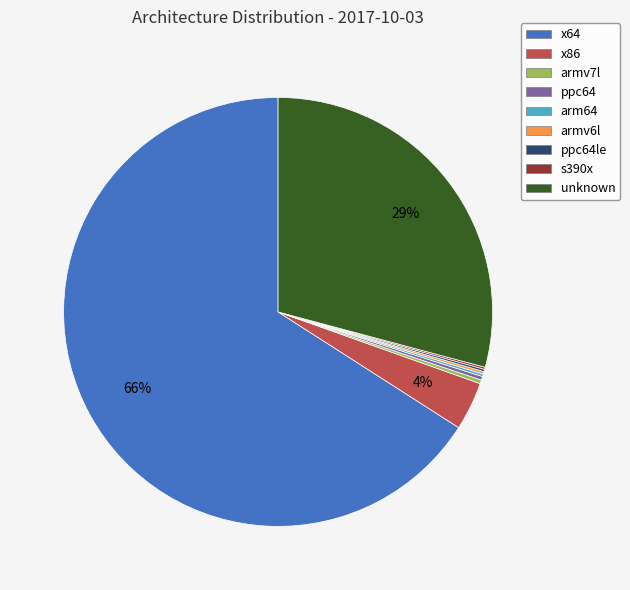

What is the largest slice in the pie chart?

x64